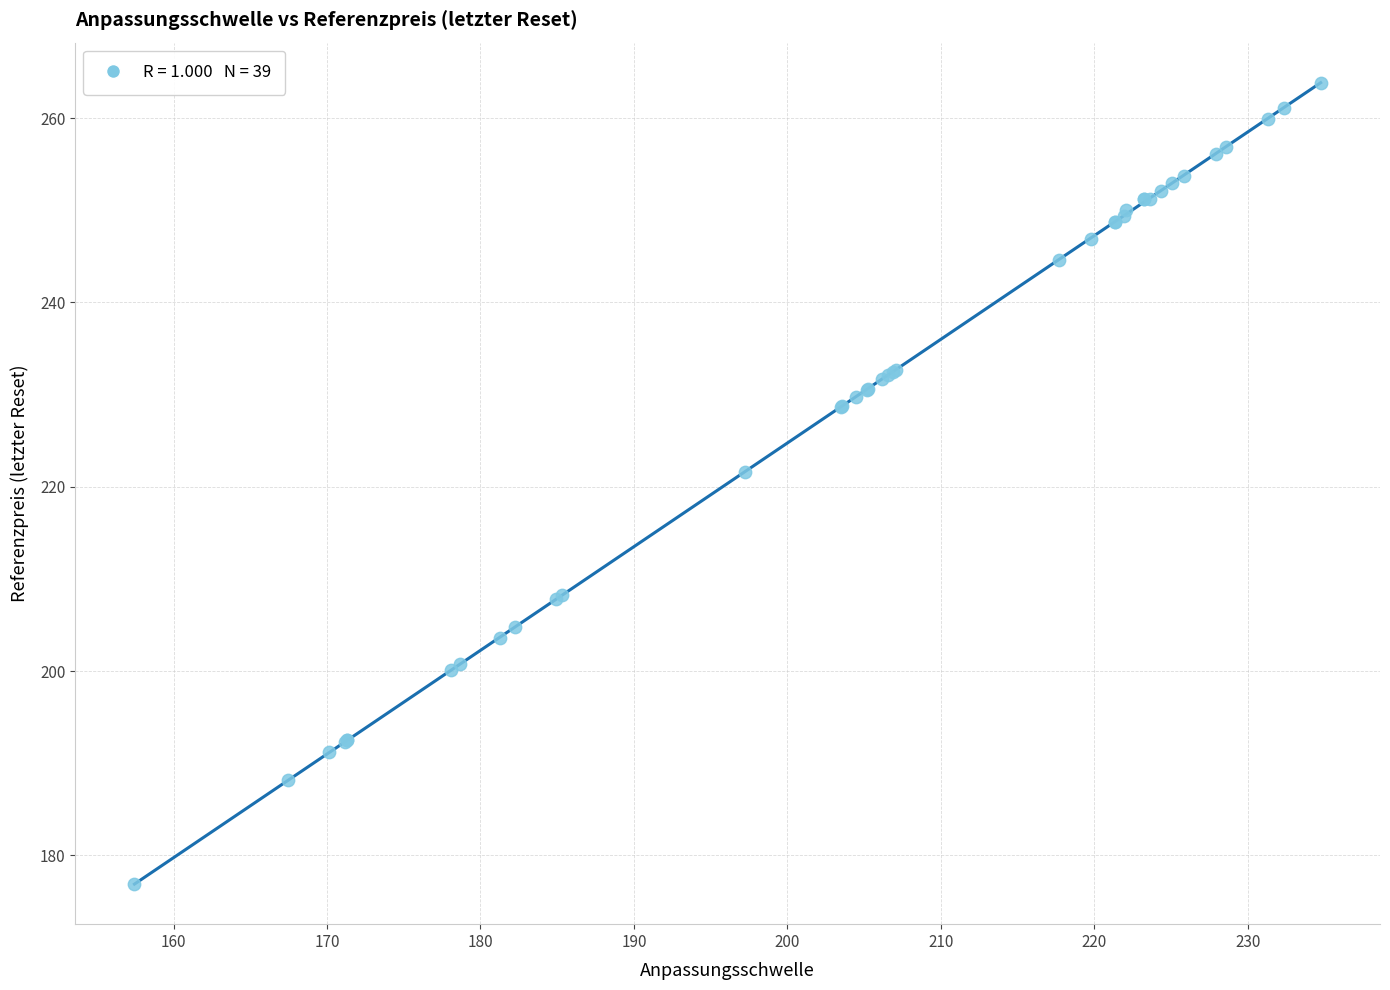

What Y value in the scatter plot is closest to 220?

221.6